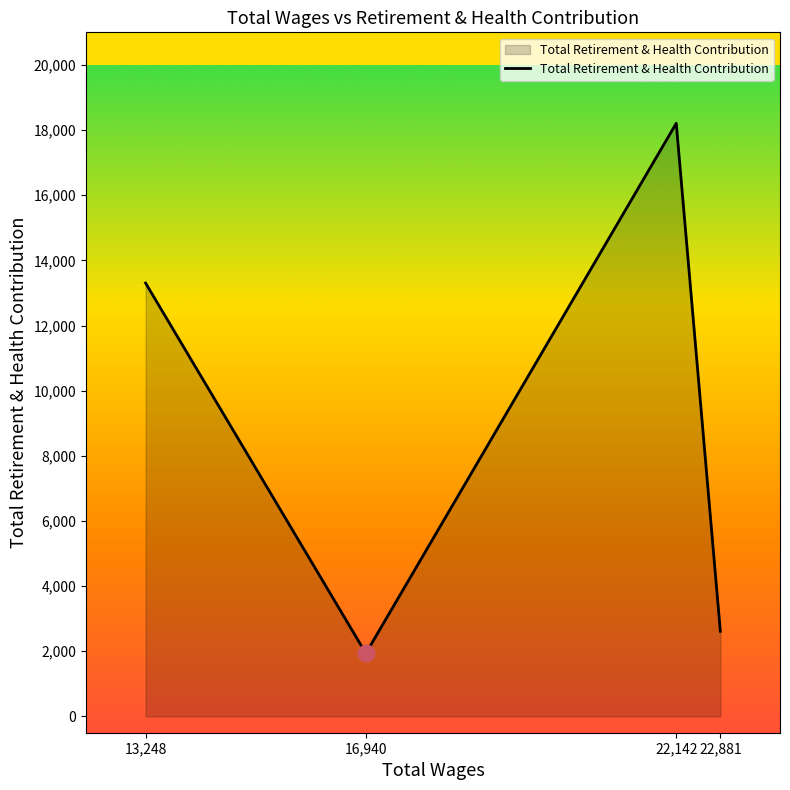

Which has a higher value, 22,881 or 16,940?

22,881